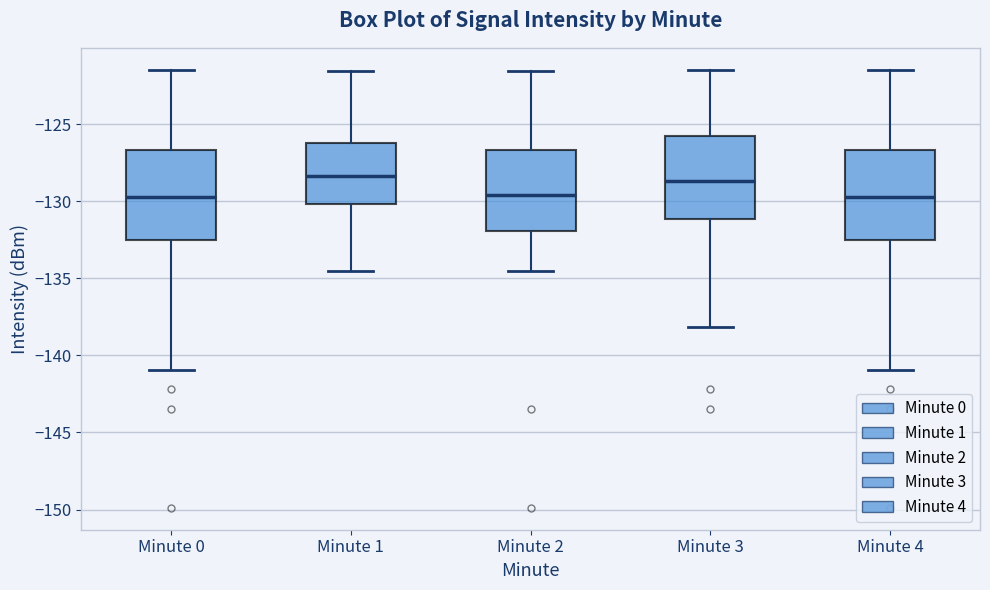

Where is the upper edge of the box for Minute 0 on the y-axis? The values are not printed on the chart, so give them approximately, as read against the axis.

-126.5